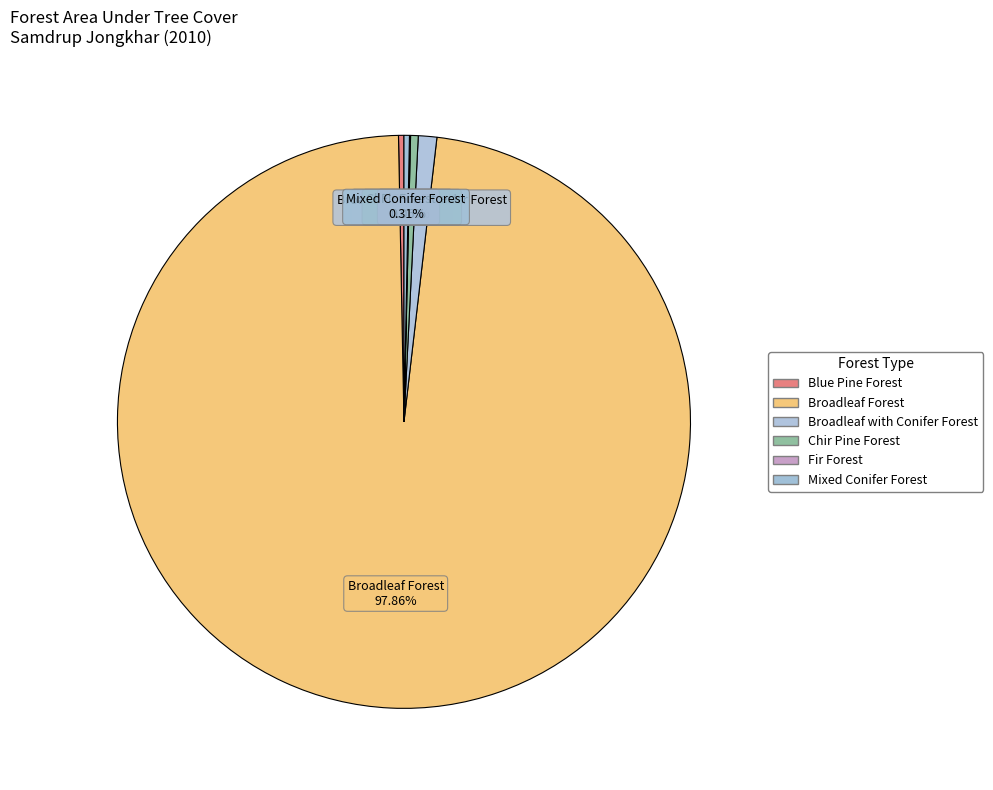

To the nearest percent, what is the combined percentage of Blue Pine Forest and Broadleaf with Conifer Forest?

1%